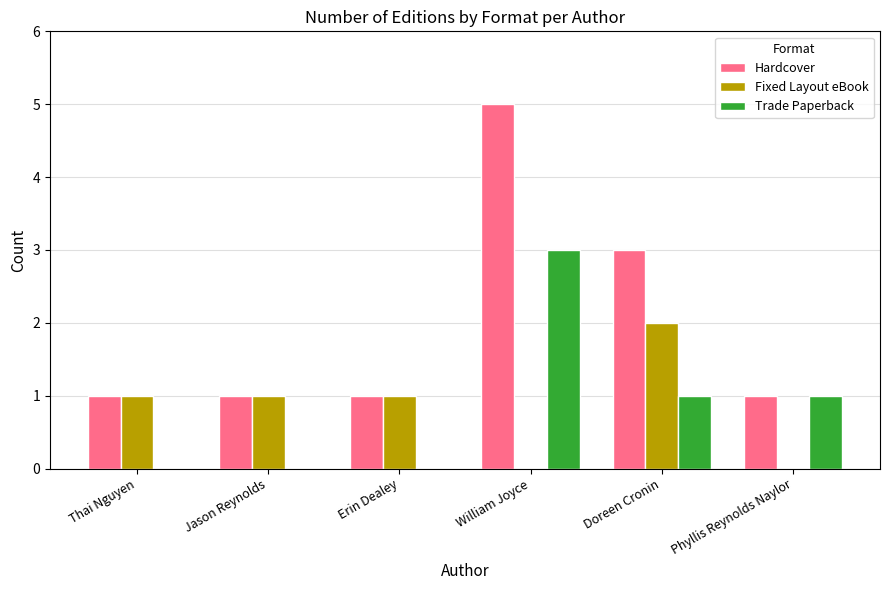

At which category is the sum across all series the highest?

William Joyce